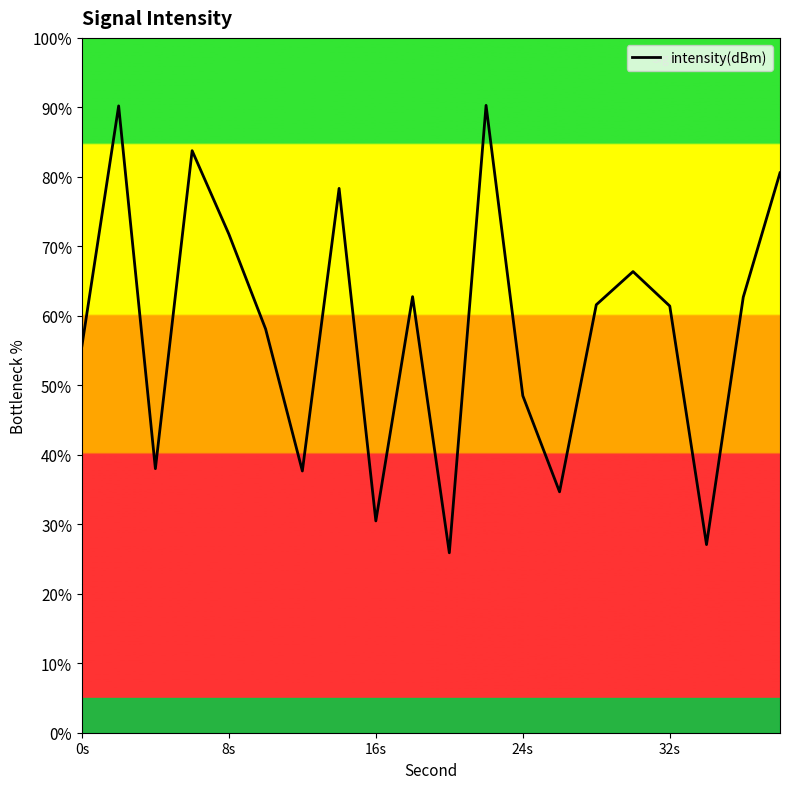

What is the maximum value shown in the chart?

90.3